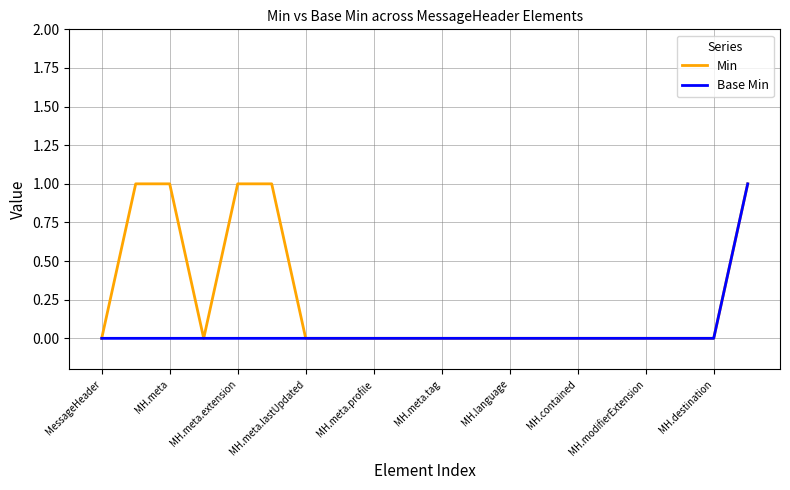

Rank the series by their average value, from lowest to highest.

Base Min, Min